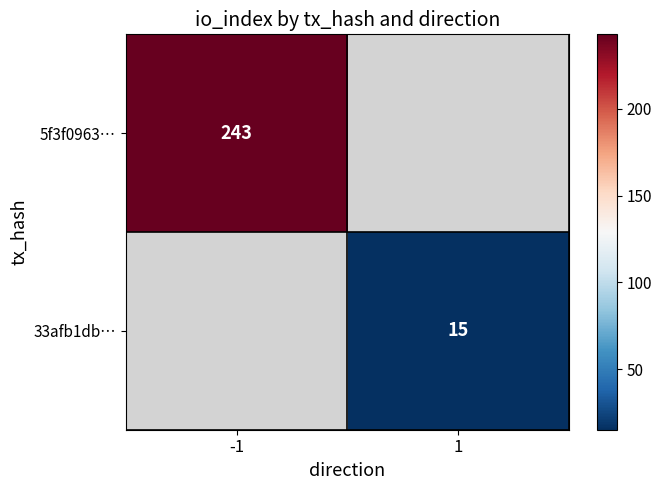

Is it true that 33afb1db… equals 15 at 1?

True